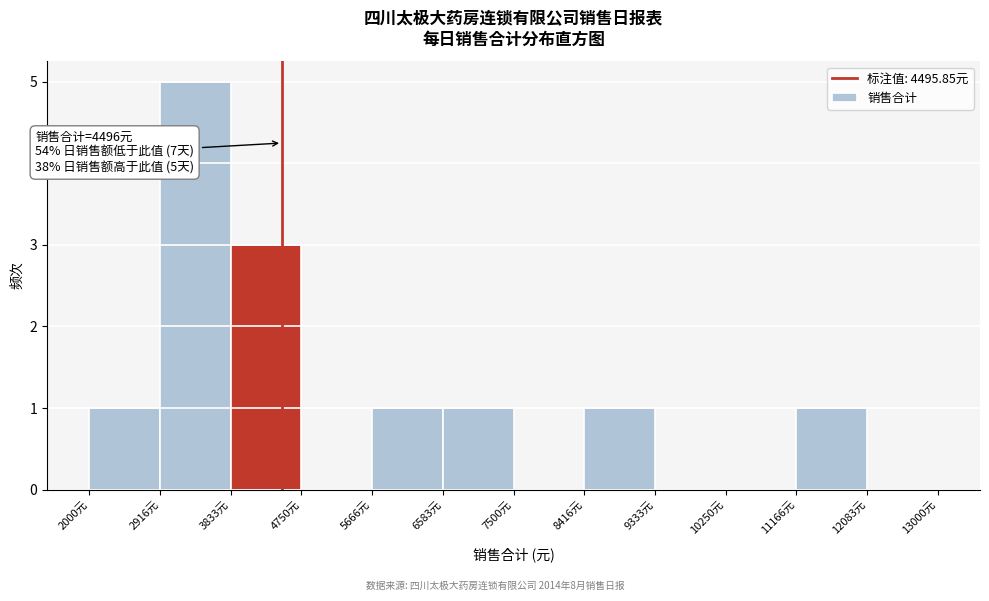

Over which range of the x-axis is the bar tallest?

2900 to 3800